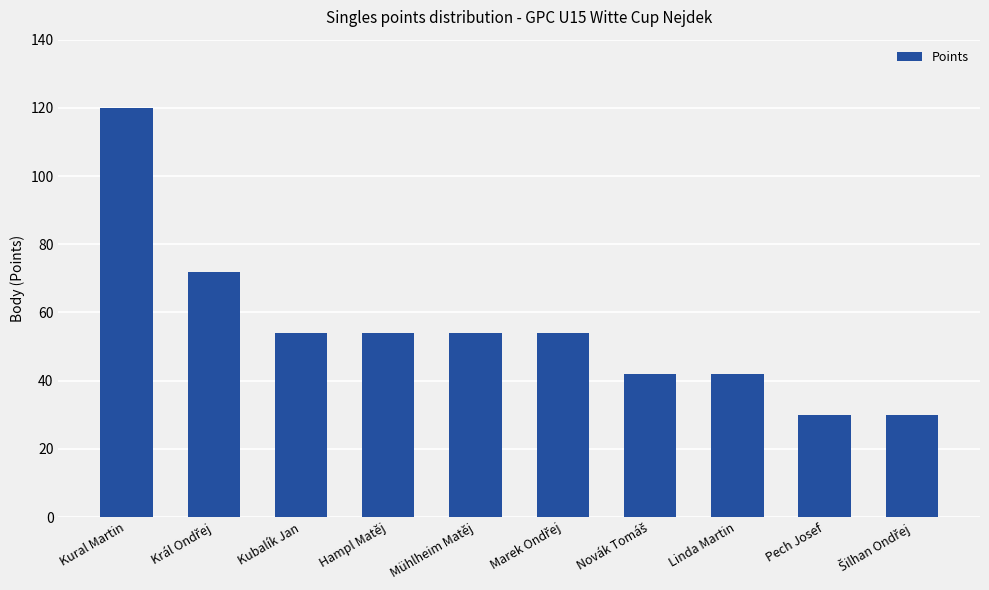

What is the value of the 3rd bar from the left?

54